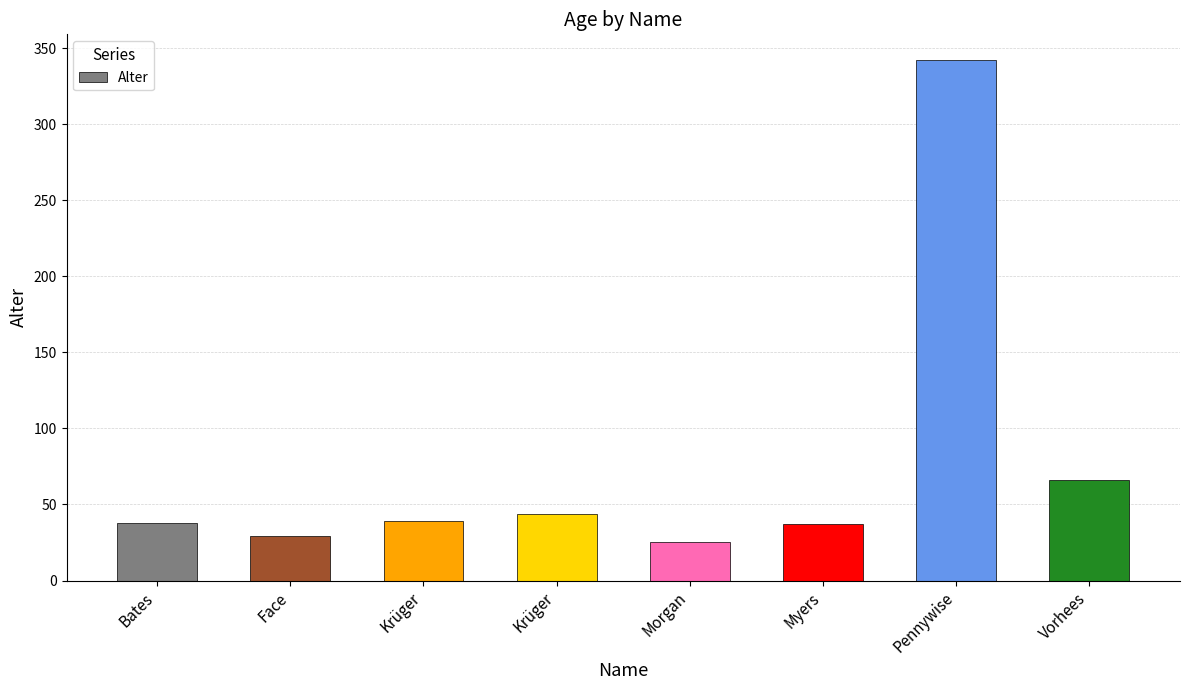

Rank the categories by value from lowest to highest.

Morgan, Face, Myers, Bates, Krüger, Krüger, Vorhees, Pennywise